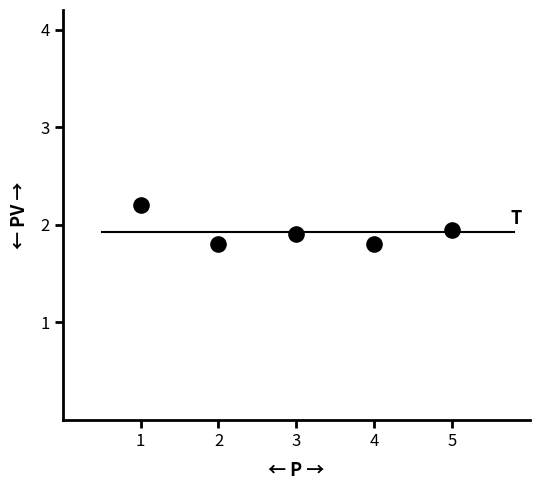

What is the range of X values (max minus min)?

4.0